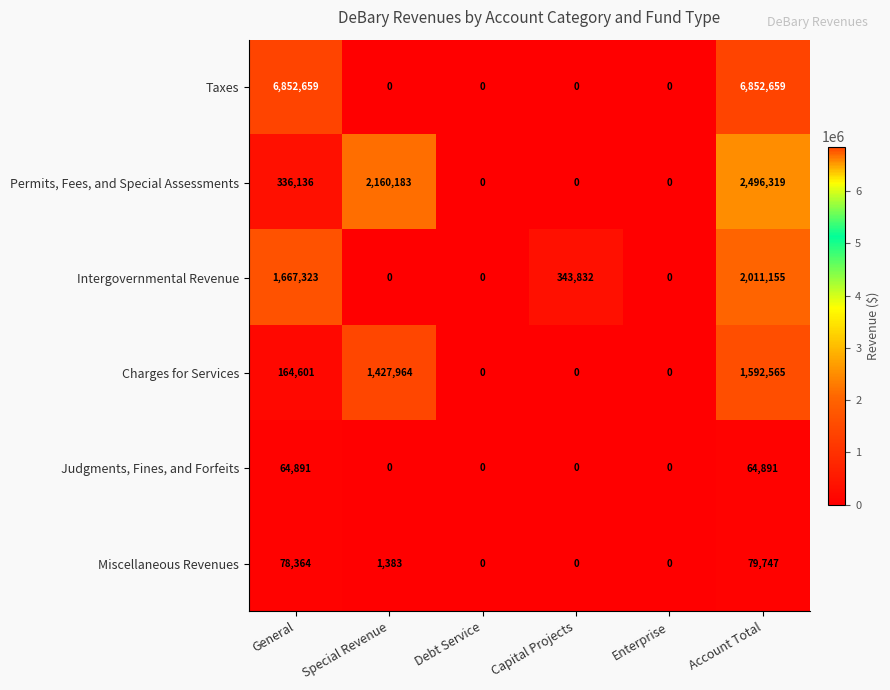

At how many categories does at least one series exceed 281585?

4